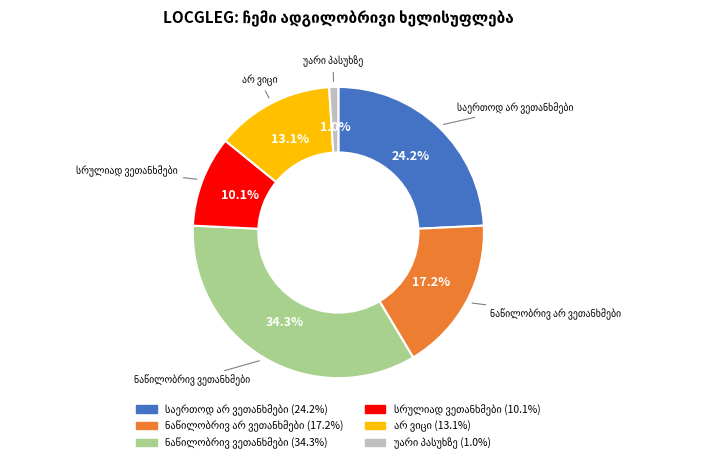

Does any single category account for the majority?

No